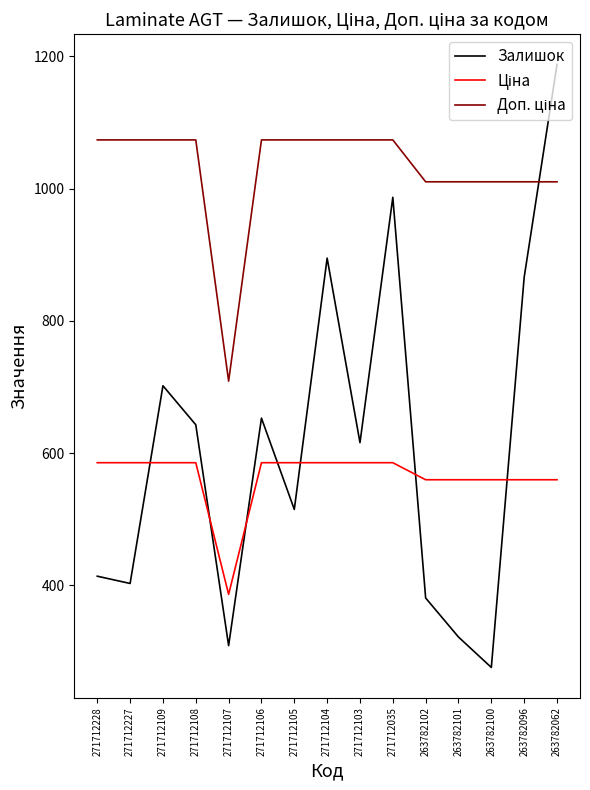

The value of Залишок at 271712107 is 202.8. True or false?

False